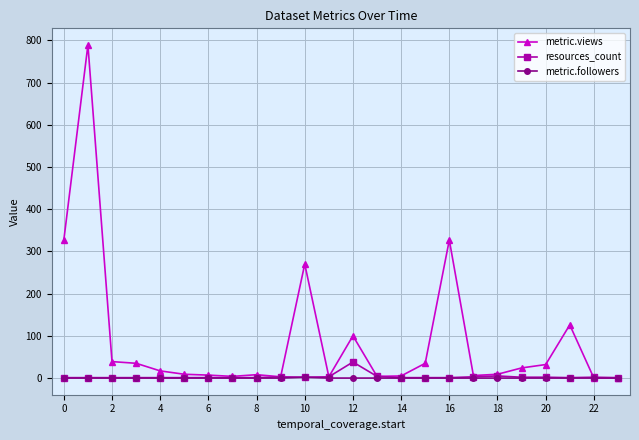

List the series in order of their peak value, lowest first.

metric.followers, resources_count, metric.views